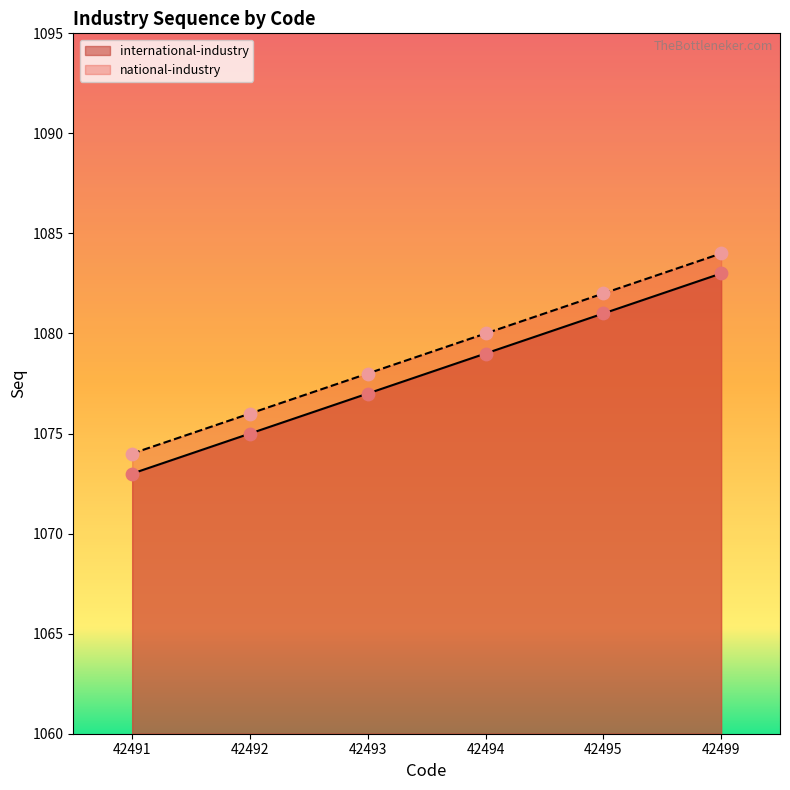

Which series has the widest spread of Y values?

international-industry